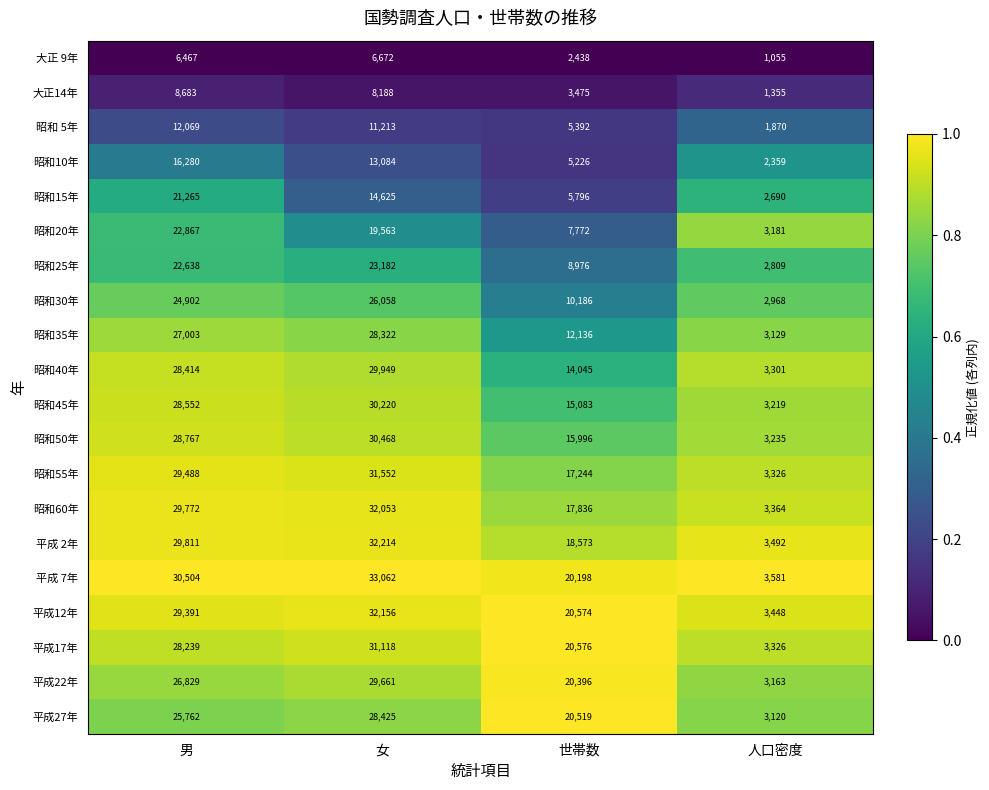

What is the difference between the highest and lowest values at 世帯数?

18138